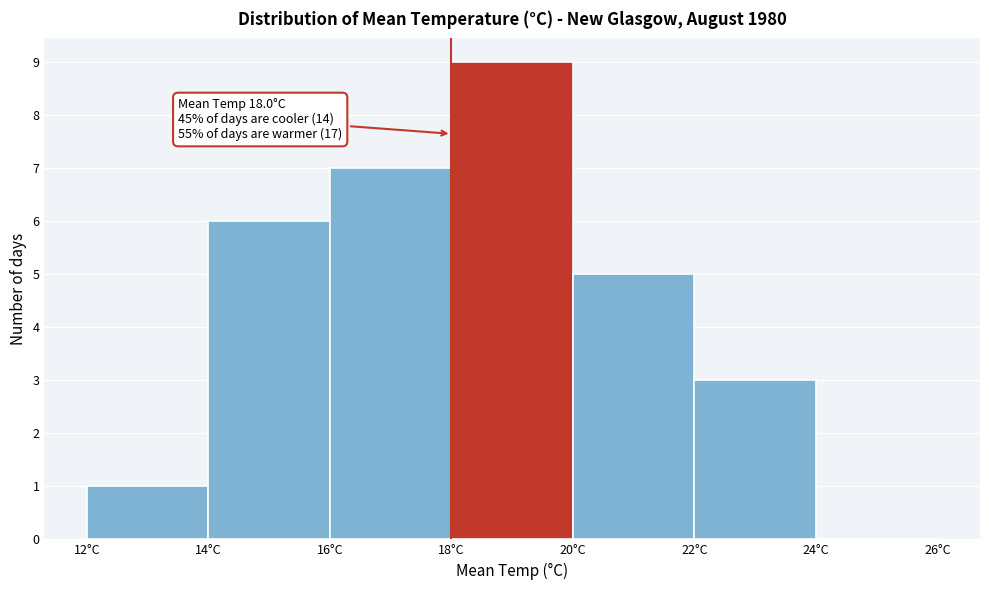

Which range on the x-axis has the tallest bar?

18 to 20